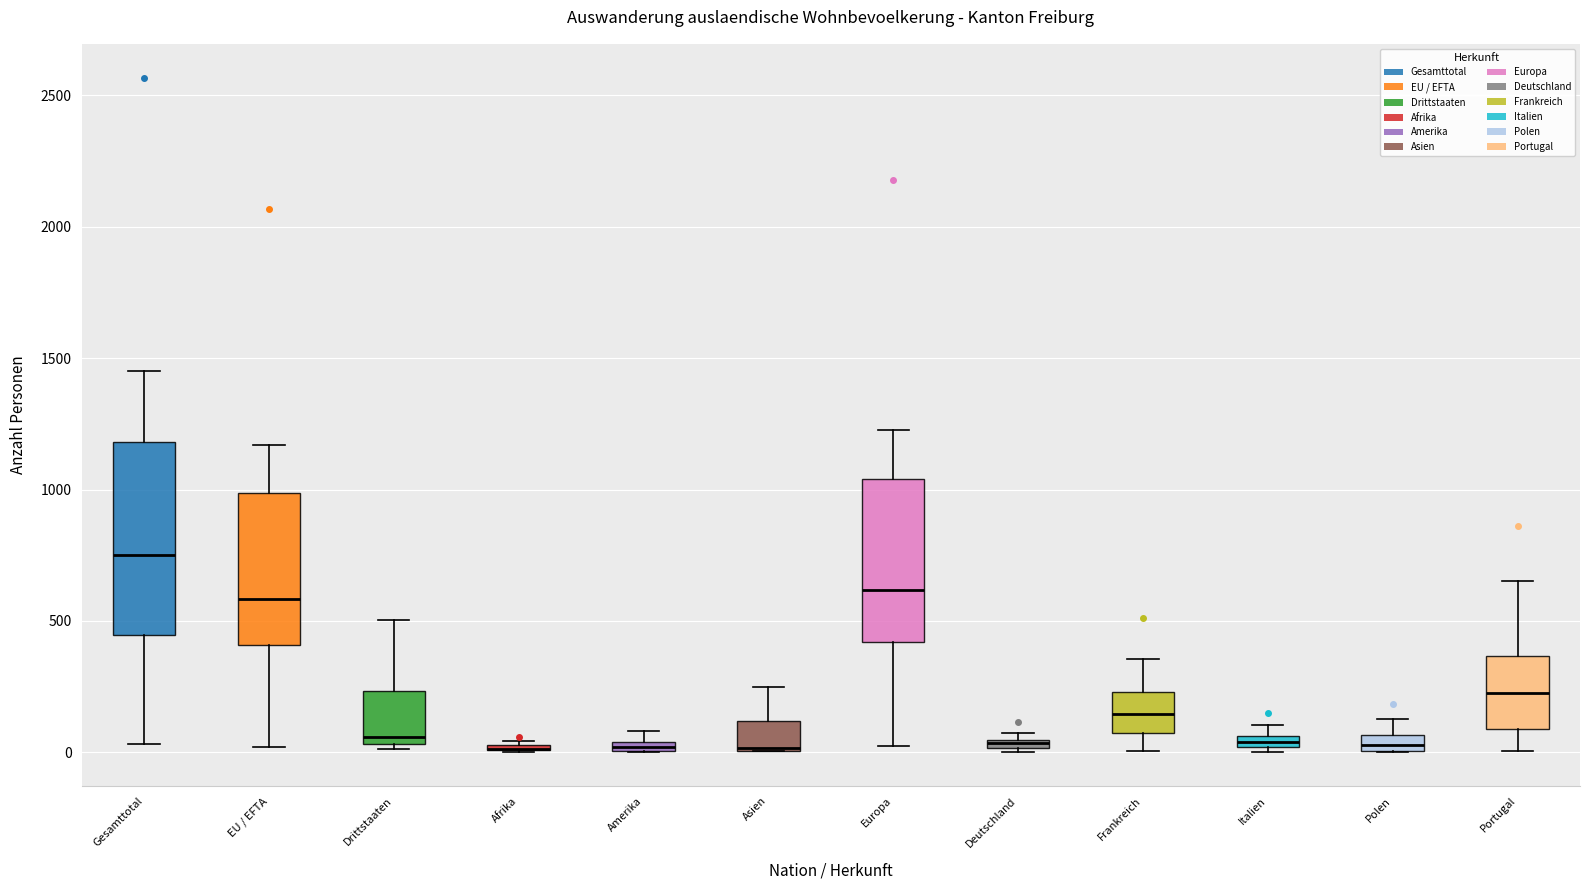

Which box is the tallest, from its lower edge to its upper edge?

Gesamttotal